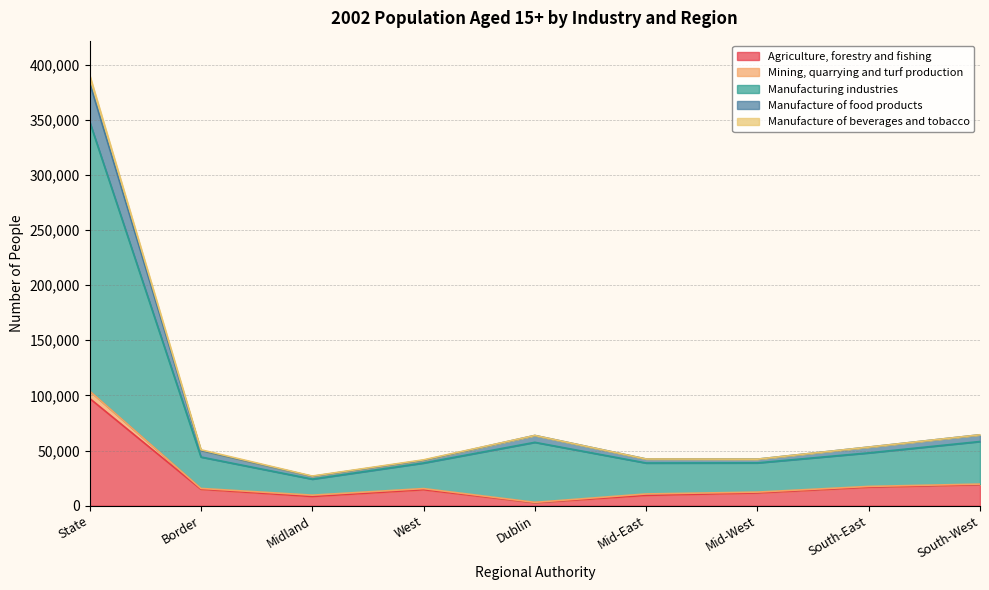

True or false: Manufacture of beverages and tobacco has more than 1 points higher than both neighbors.

False